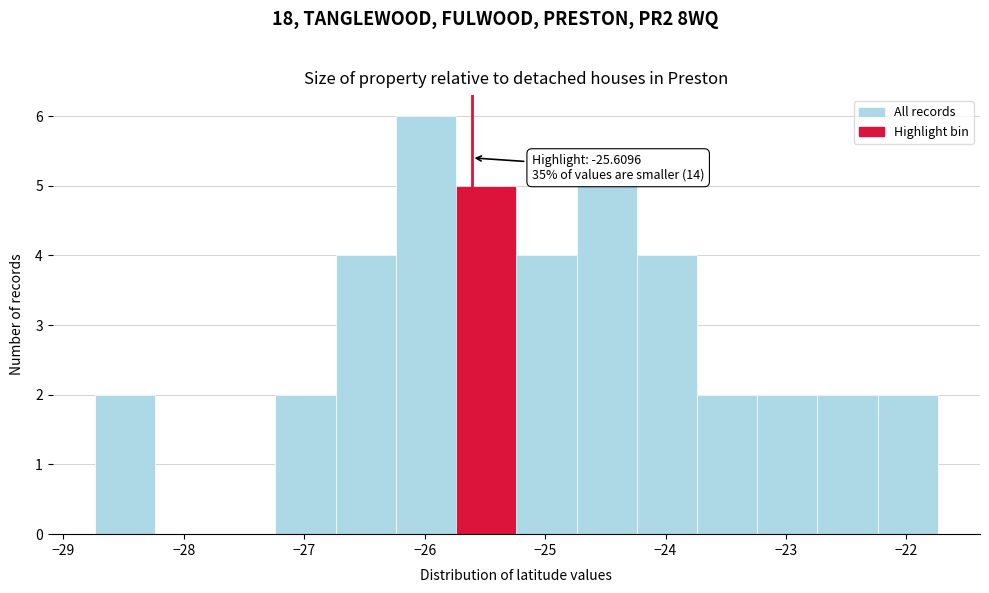

Which range on the x-axis has the tallest bar?

-26.2 to -25.7